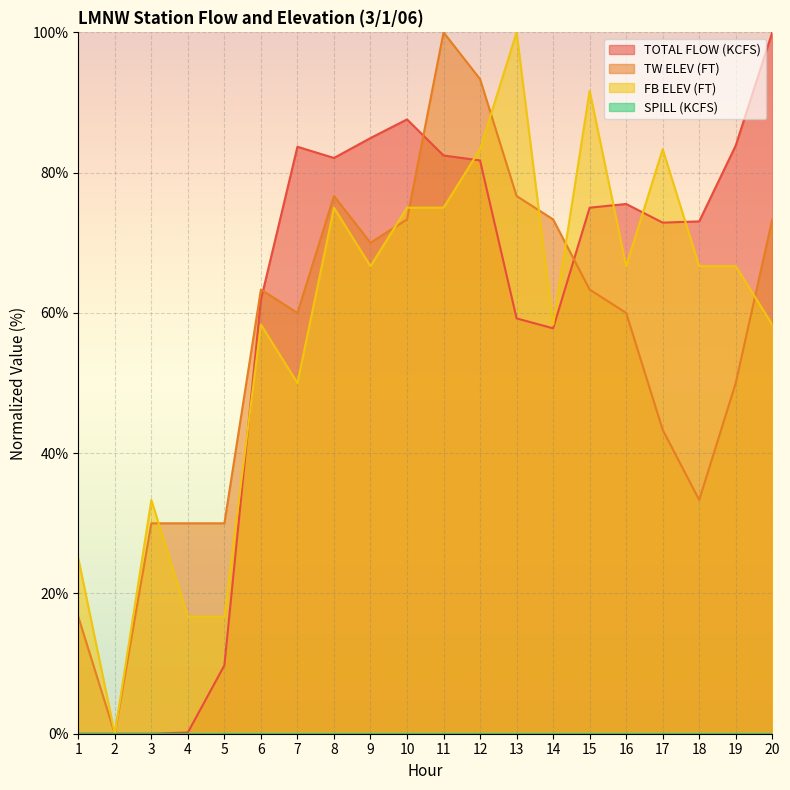

Which series has the largest total across all categories?

TOTAL FLOW (KCFS)